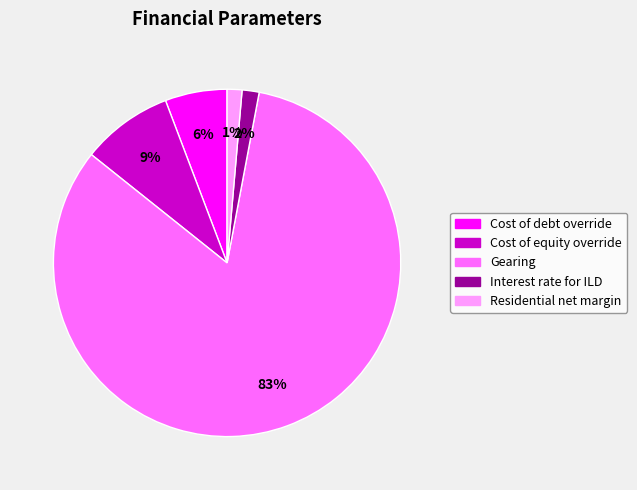

How many slices are in this pie chart?

5